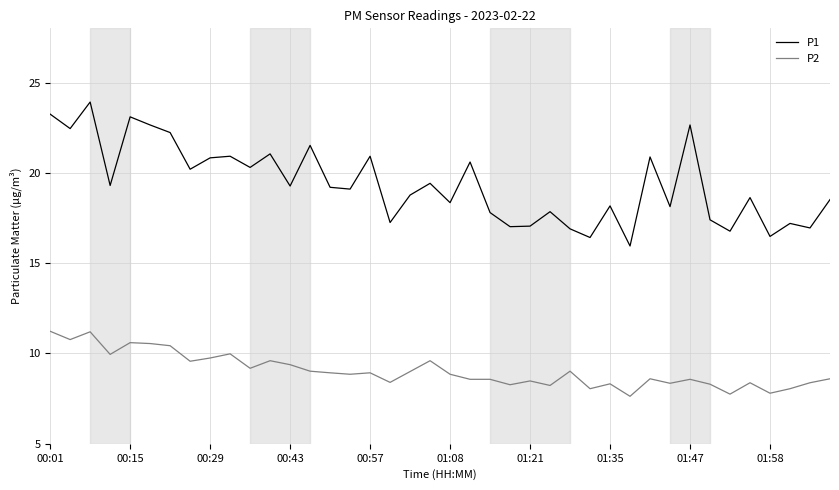

What is the difference between the maximum and minimum values in the P2 series?

3.6